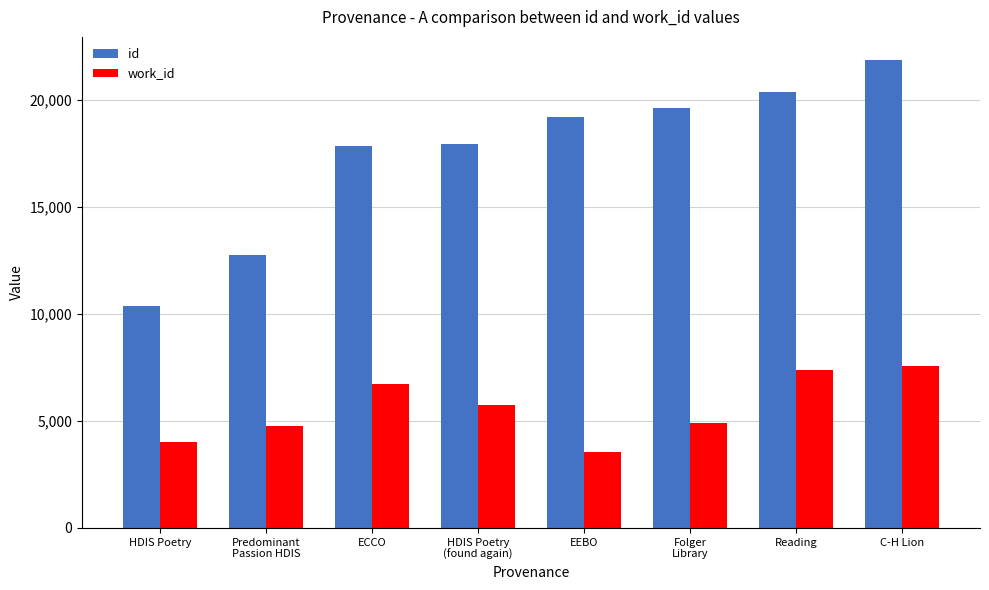

Rank the series at Reading from lowest to highest value.

work_id, id